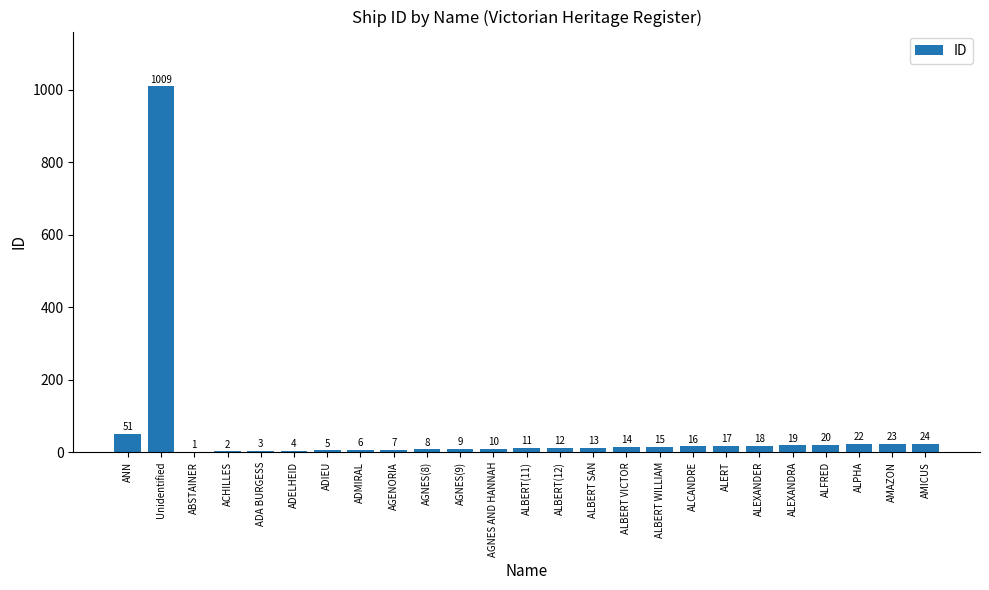

At which category does the chart reach its peak across all series?

Unidentified